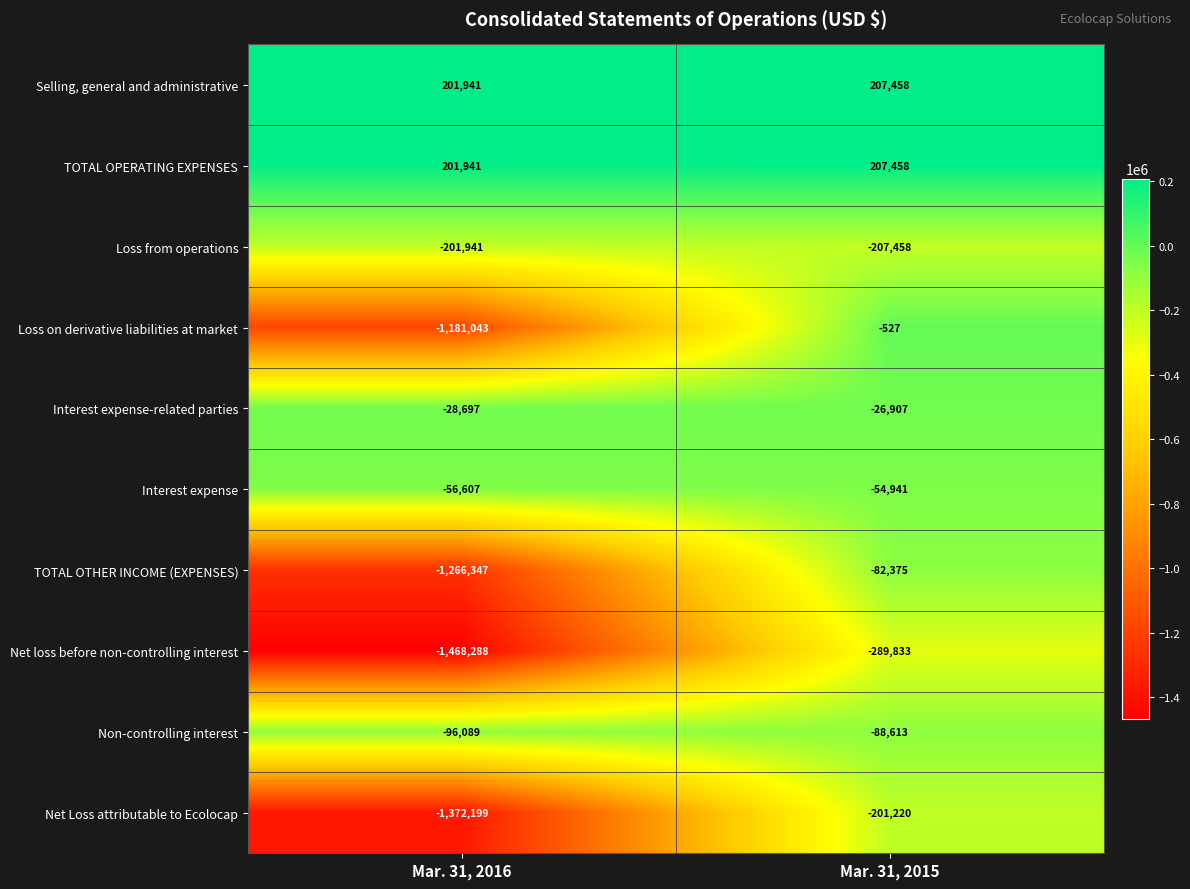

Rank the categories by Loss from operations value from lowest to highest.

Mar. 31, 2015, Mar. 31, 2016